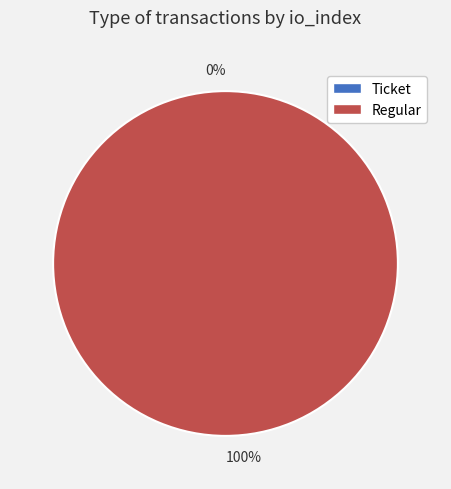

Rank the categories by value from lowest to highest.

Ticket (io_index=0), Regular (io_index=20)